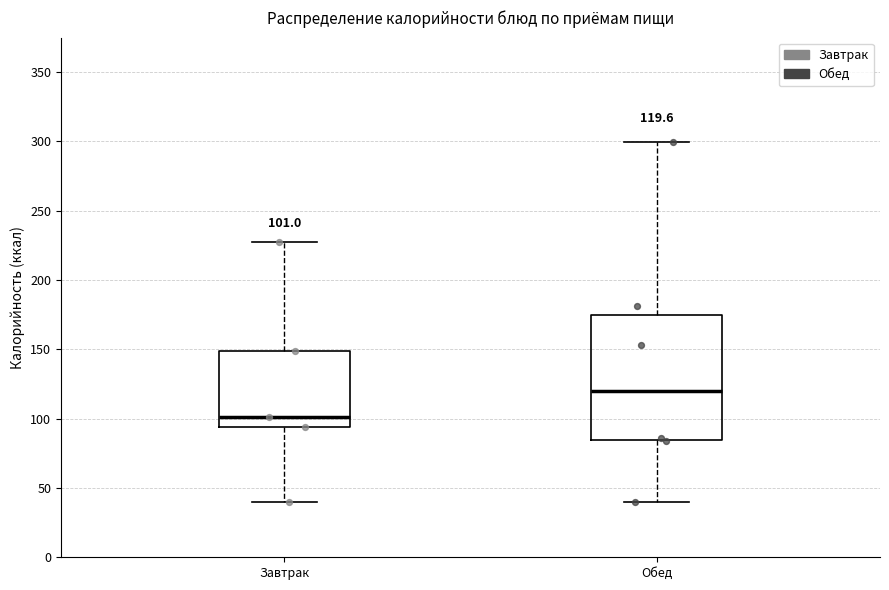

Which box has the highest median line?

Обед